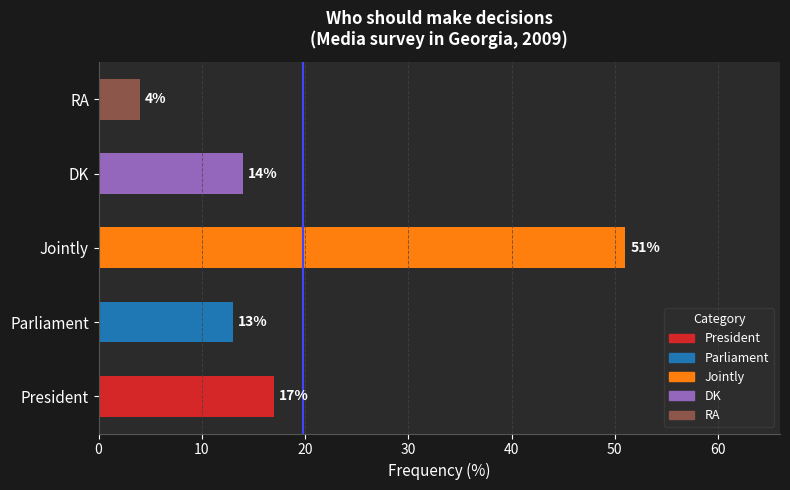

The value at President is 24. True or false?

False